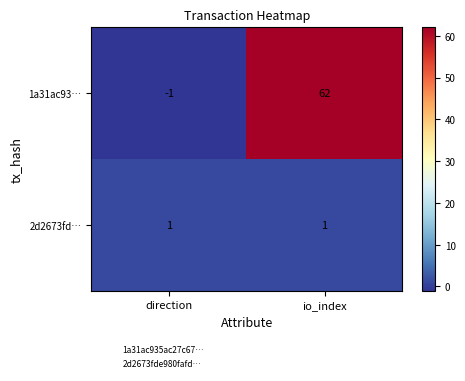

Count the number of data series in this chart.

2